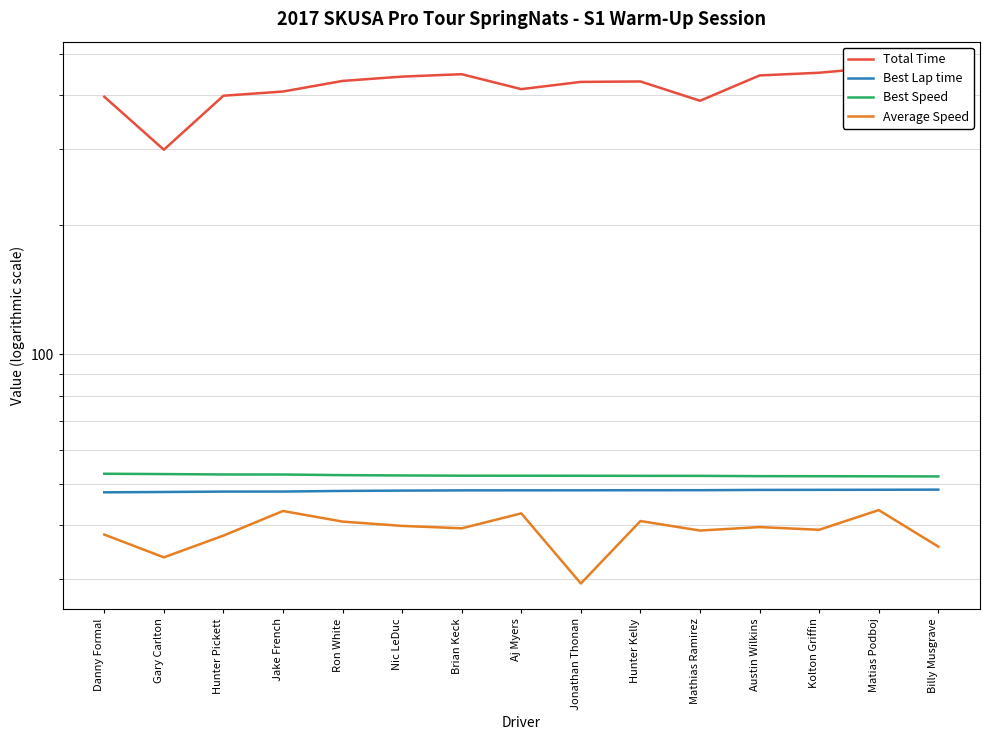

True or false: Total Time has more than 1 points higher than both neighbors.

True